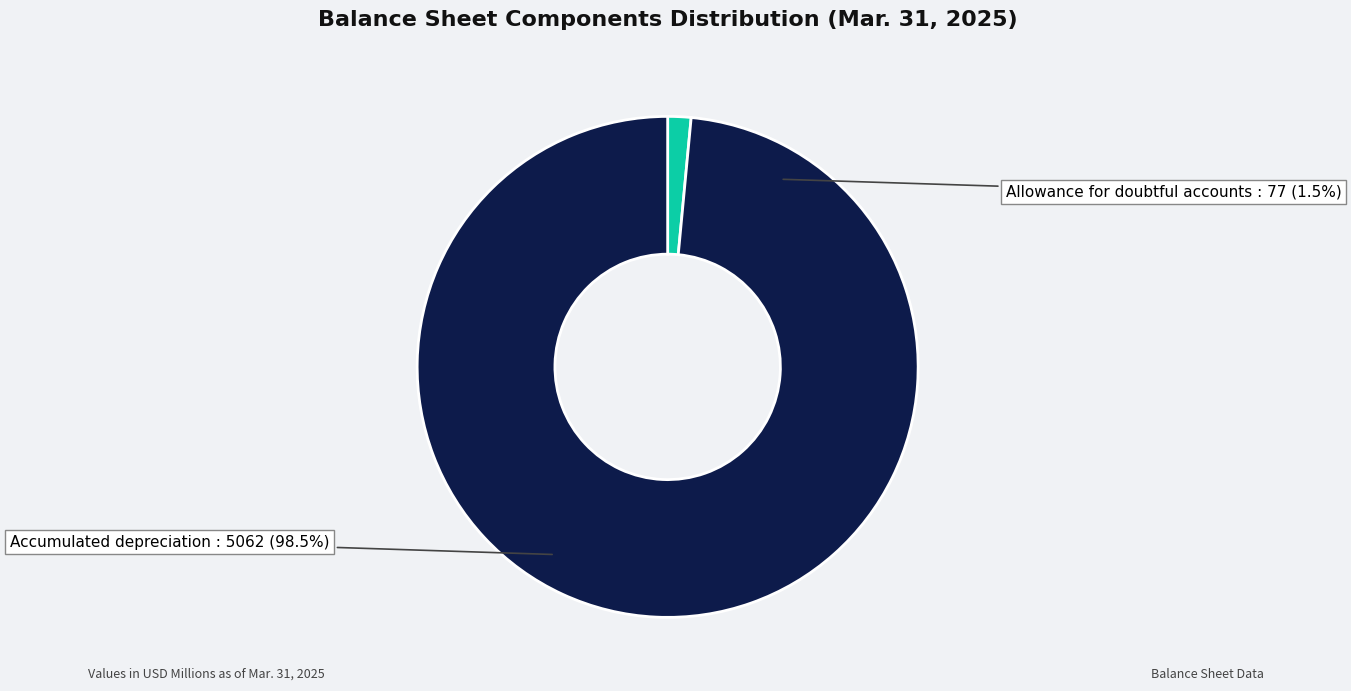

What is the change in value from Allowance for doubtful accounts to Accumulated depreciation?

+4985